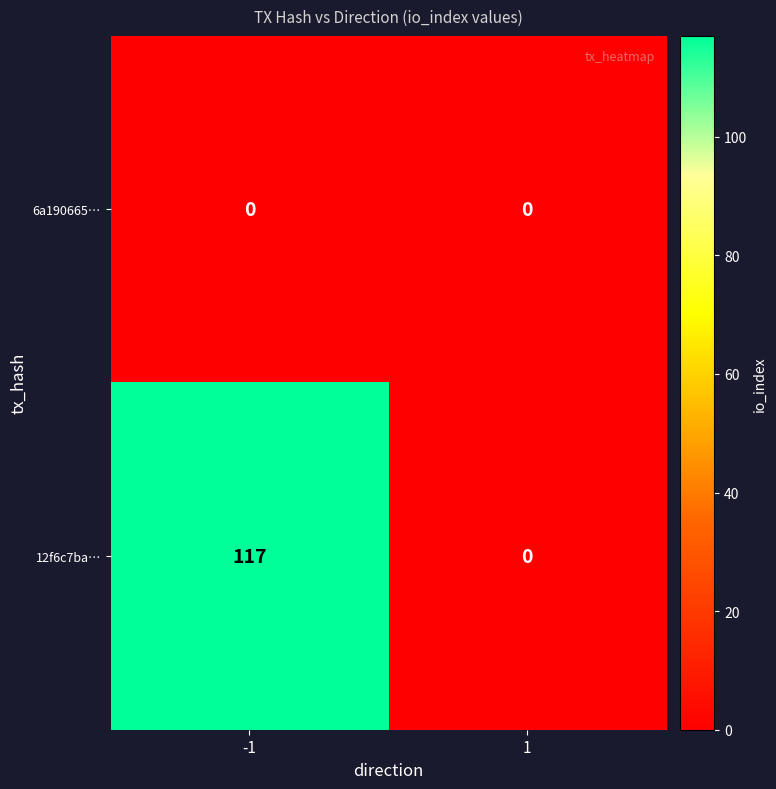

Reading left to right, what are all the values shown in this chart?

6a190665…: -1=0	1=0
12f6c7ba…: -1=117	1=0